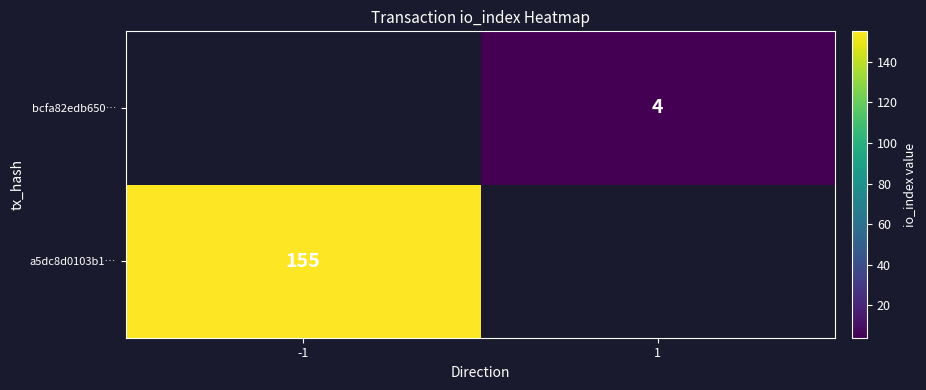

Is it true that bcfa82edb650… equals 2 at 1?

False